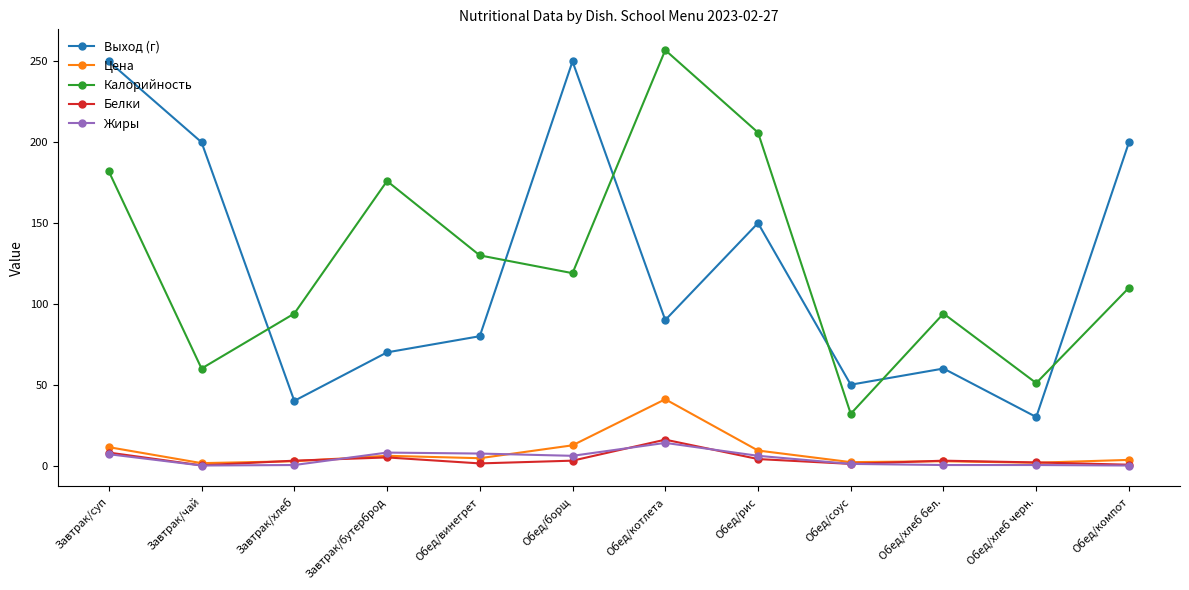

After their last crossing, which series has the higher values: Калорийность or Выход (г)?

Выход (г)